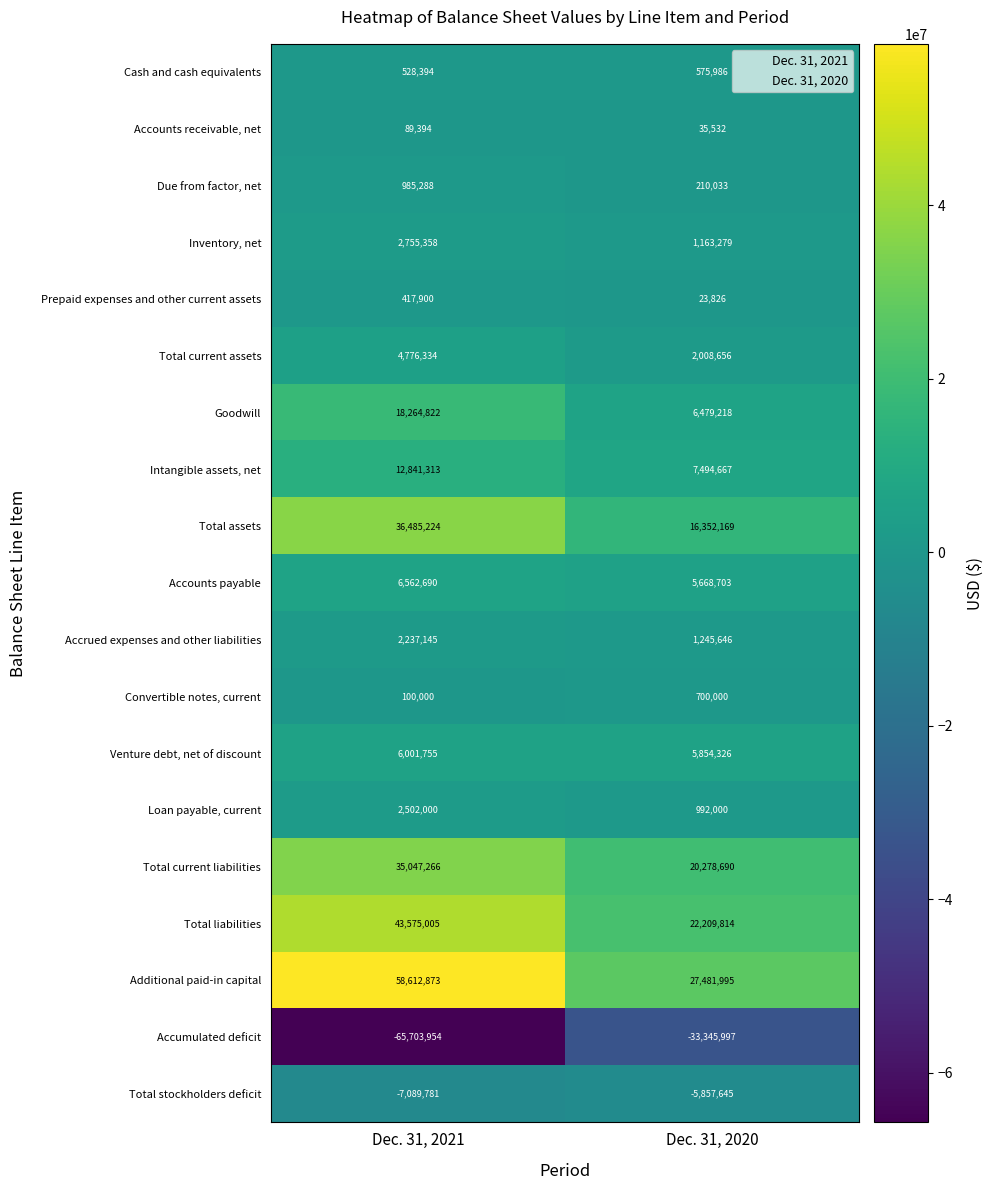

Which label corresponds to the smallest value in the chart?

Dec. 31, 2021